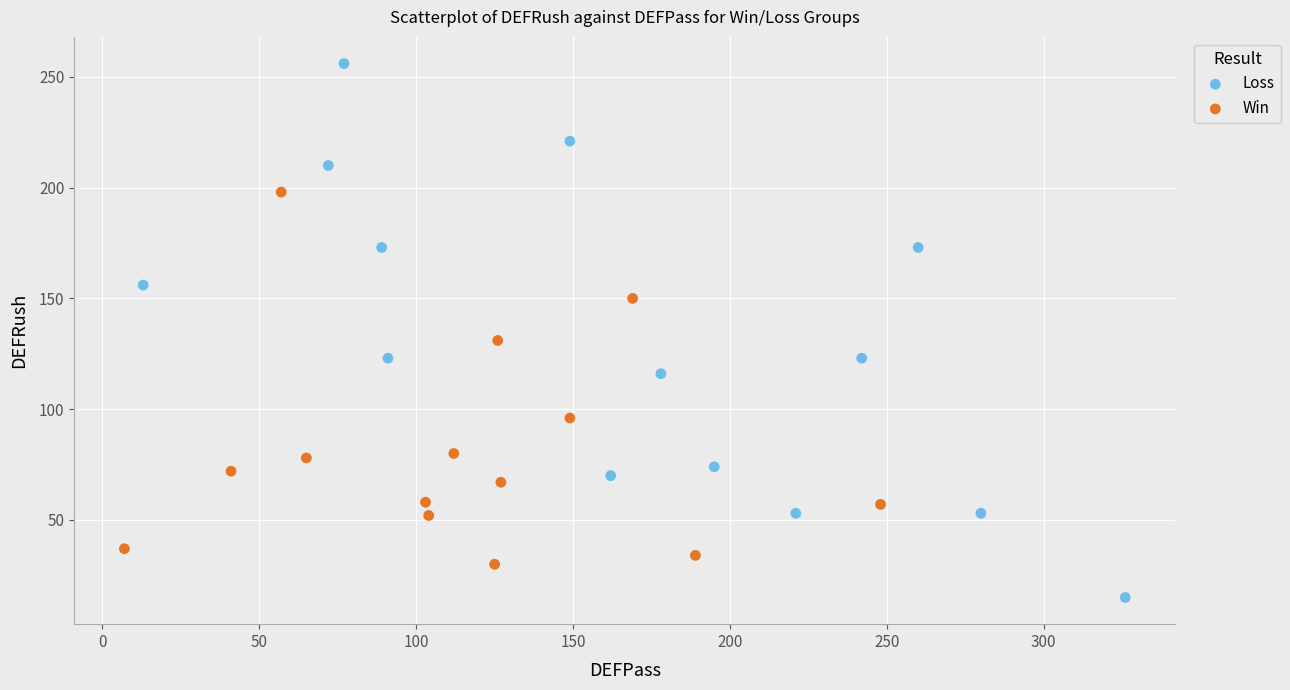

Which series reaches the maximum Y coordinate?

Loss